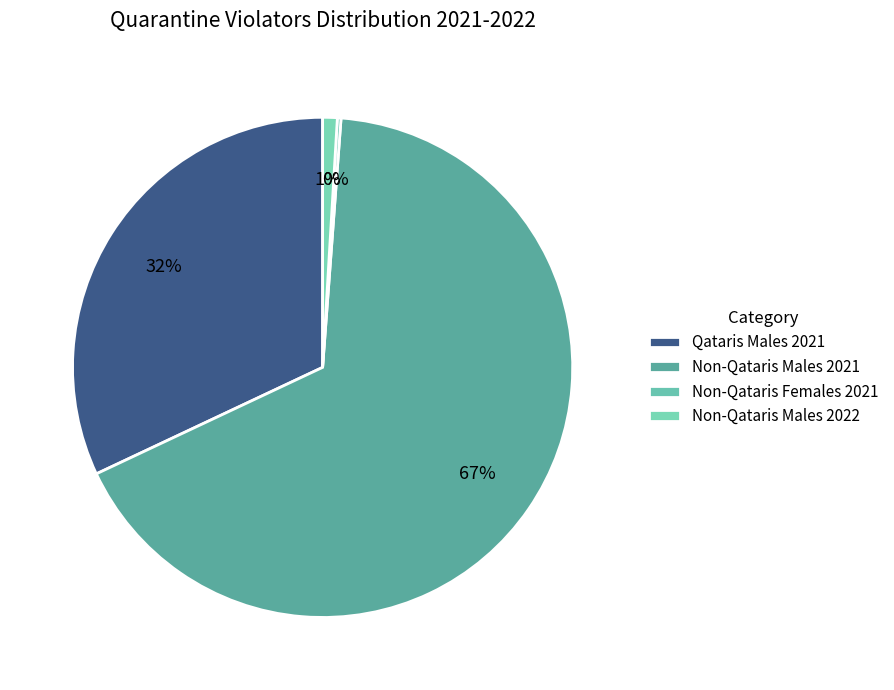

To the nearest percent, what is the difference between the Non-Qataris Males 2022 and Qataris Males 2021 slice percentages?

31%